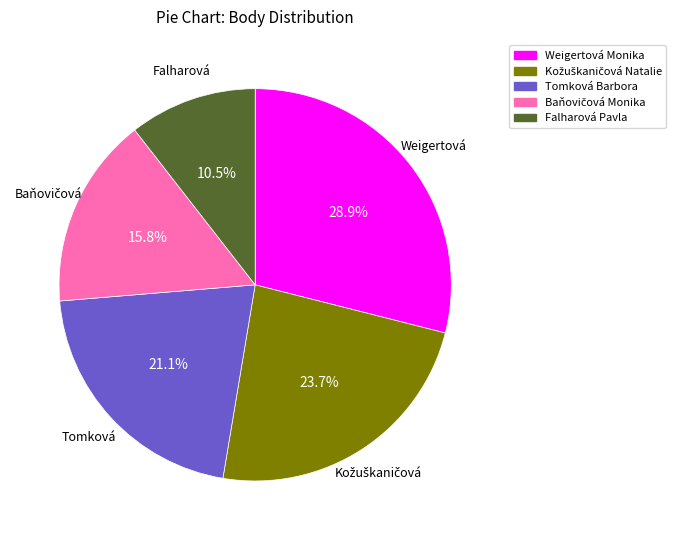

True or false: Tomková Barbora accounts for 6% of the total.

False